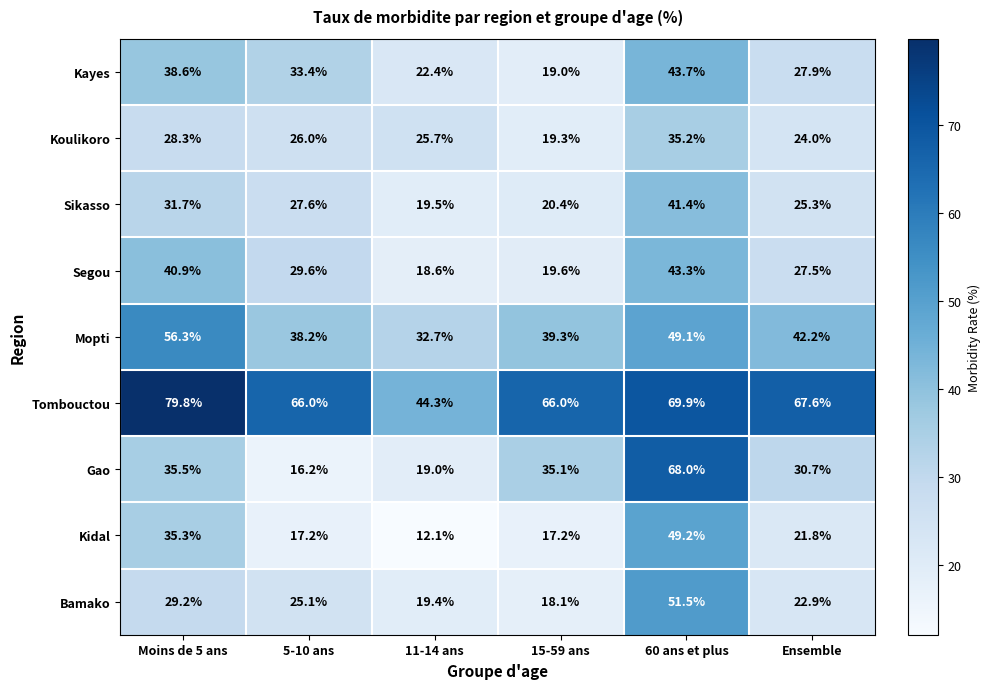

Rank the series by their maximum value, from highest to lowest.

Tombouctou, Gao, Mopti, Bamako, Kidal, Kayes, Segou, Sikasso, Koulikoro